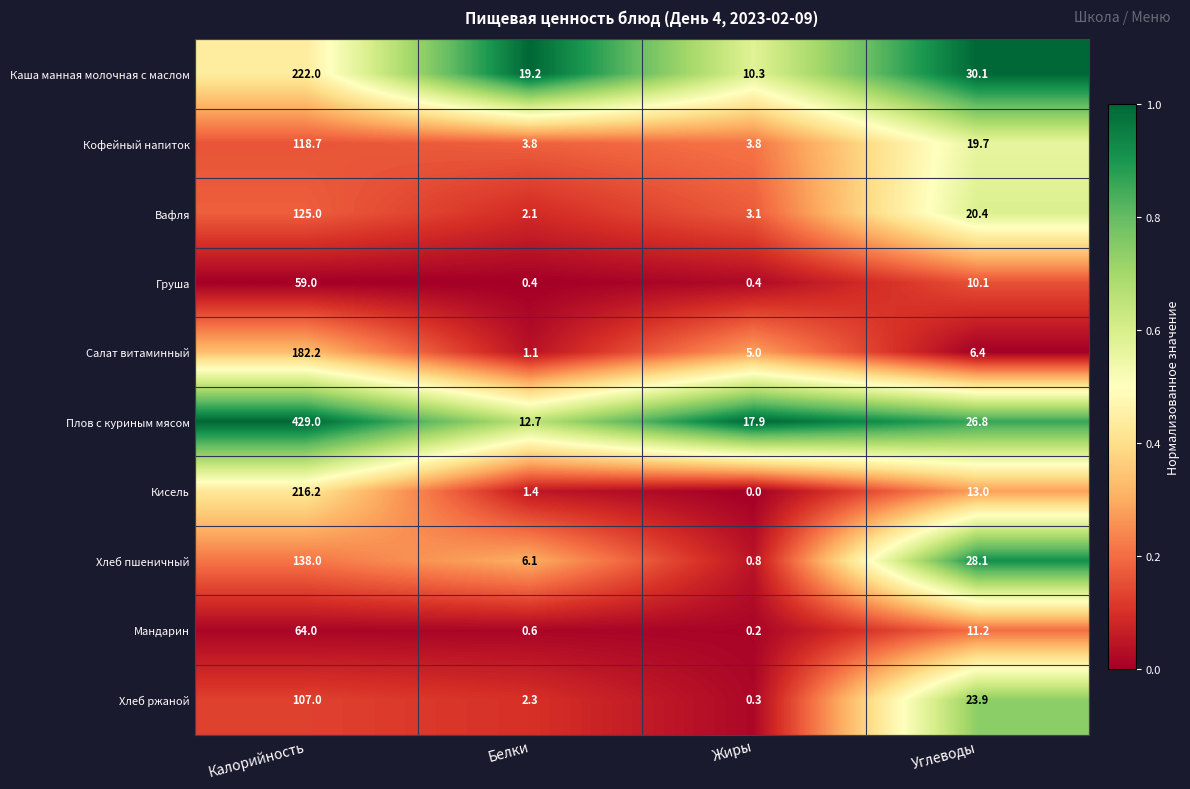

At which category does the chart reach its peak across all series?

Калорийность